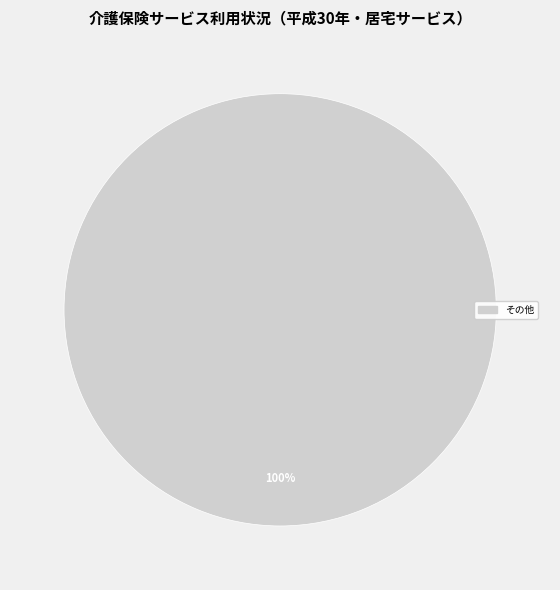

Is there a majority slice in this chart?

Yes